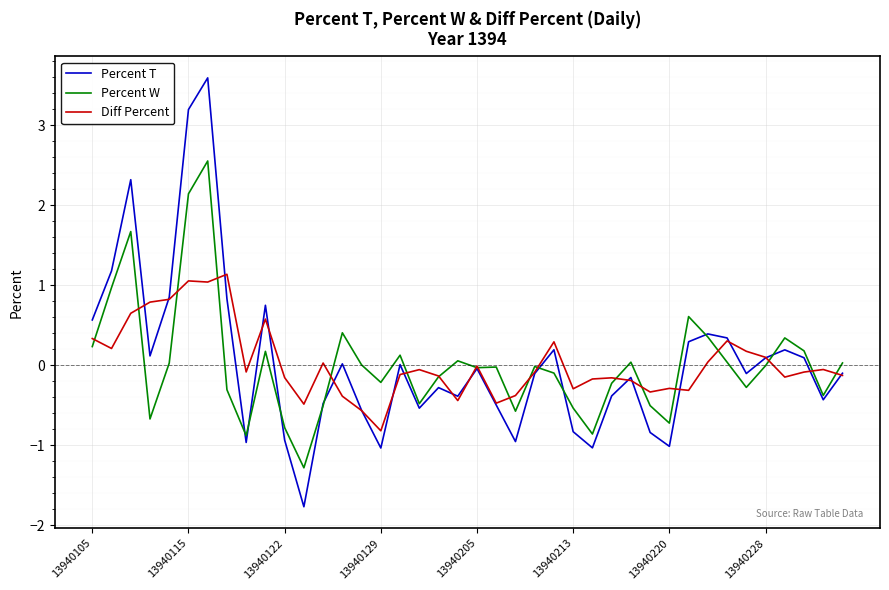

What is the sum of all Percent W values?

0.4